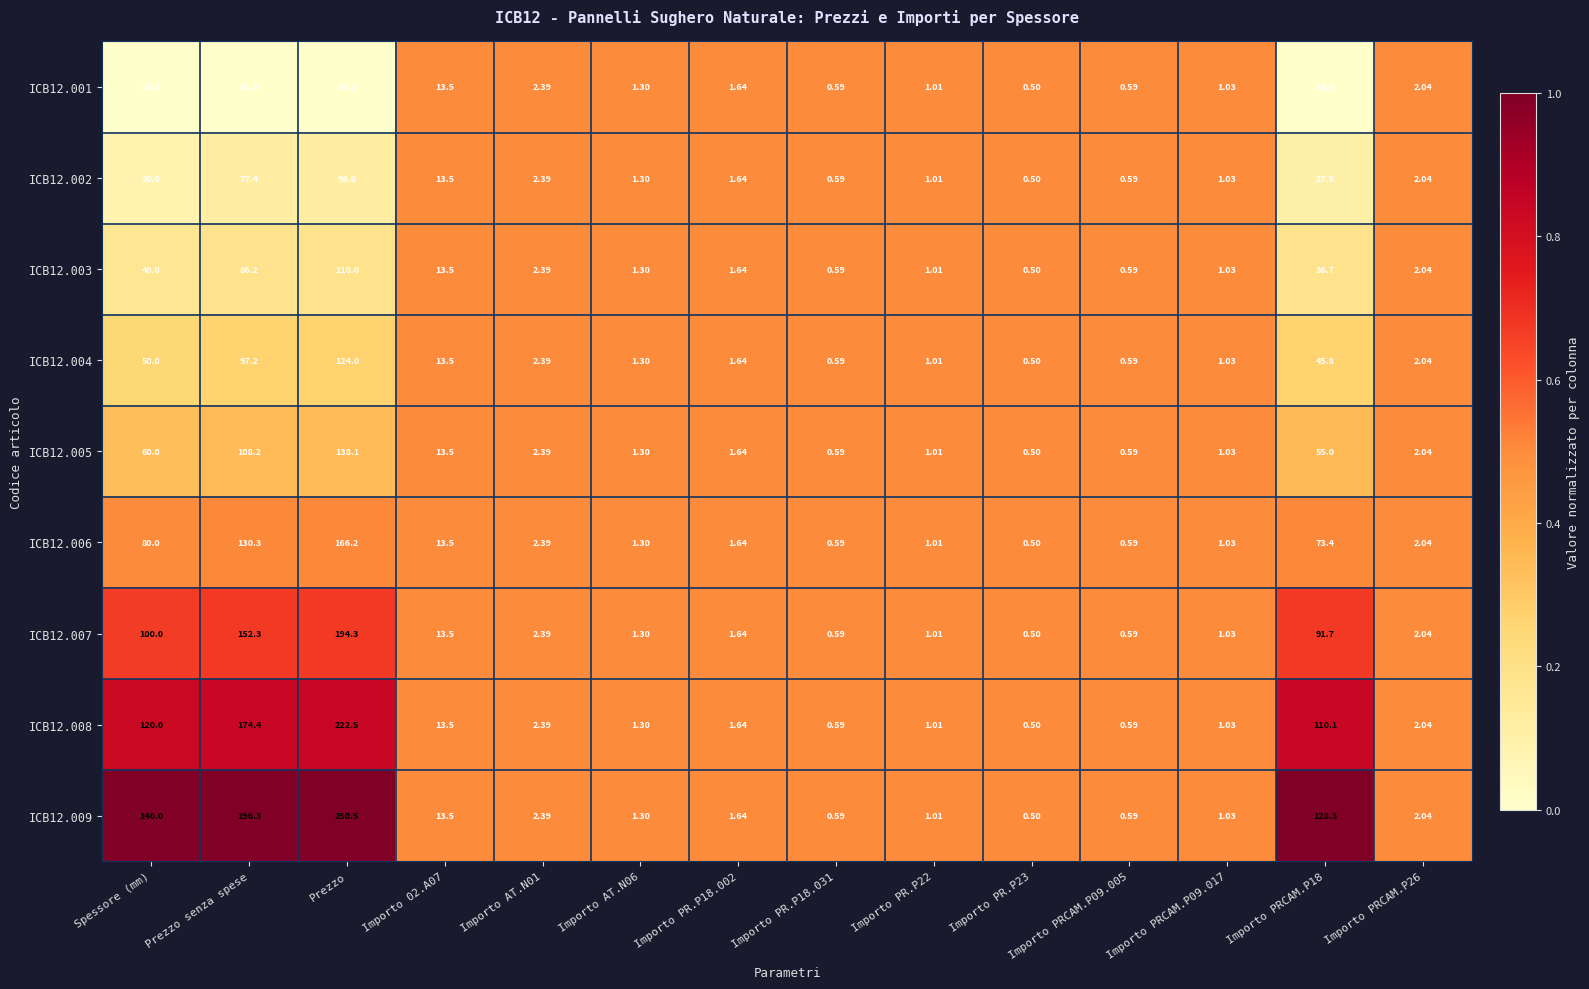

Which category has the highest value in the ICB12.009 series?

Prezzo